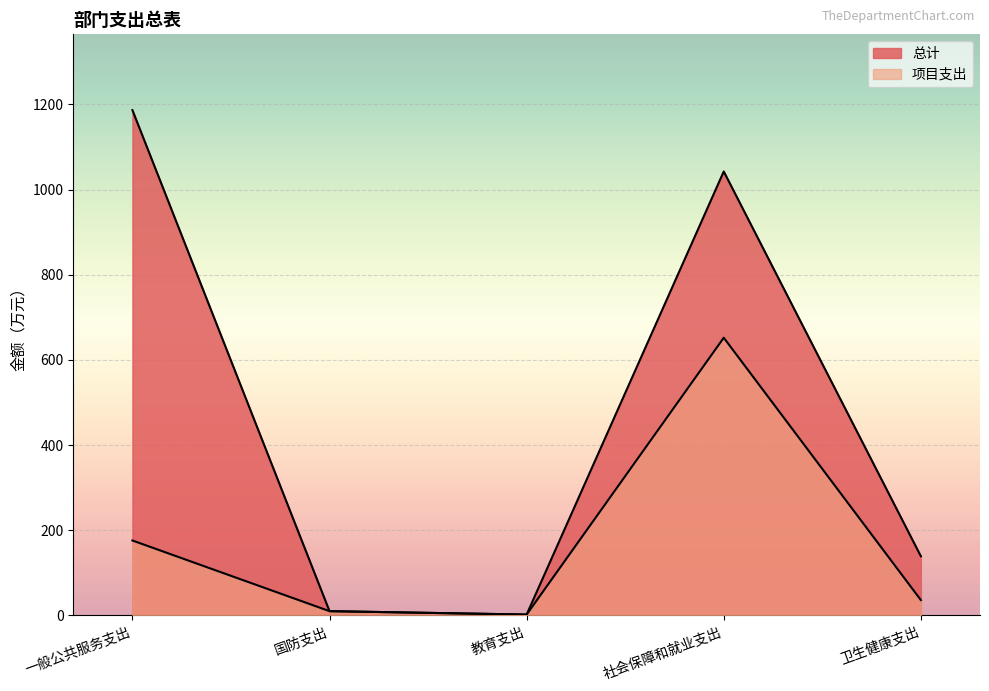

Where is 项目支出 nearest to the value 327?

一般公共服务支出